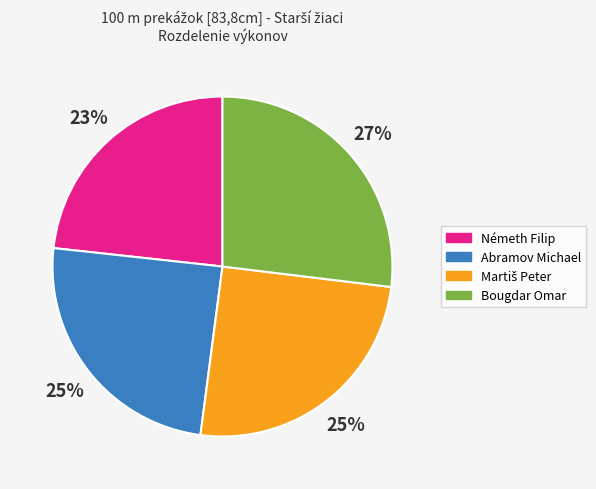

To the nearest percent, what is the difference between the largest and smallest slice percentages?

4%